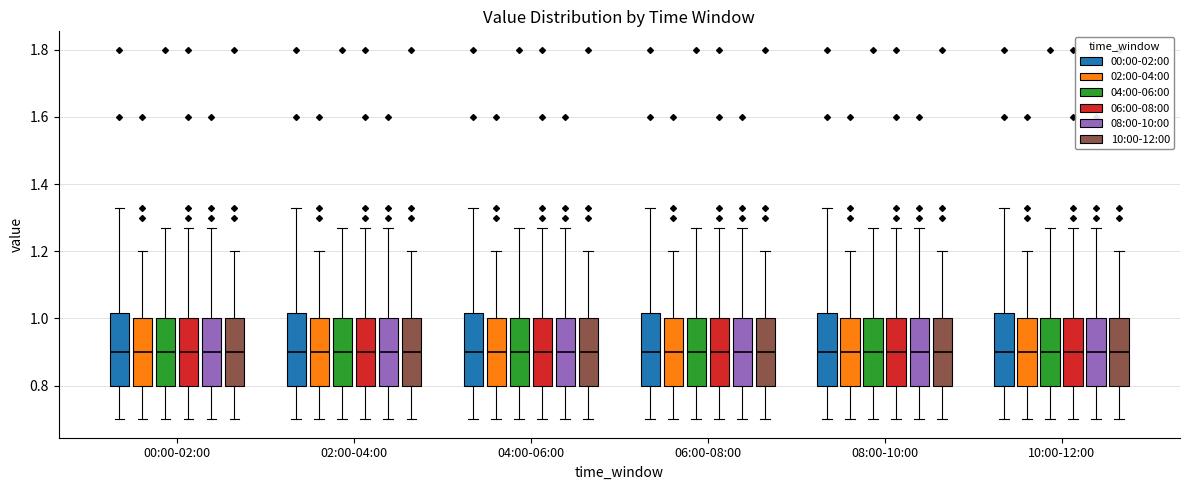

Reading left to right, read every box against the y-axis: the position of its median line, the range the box covers, and the ends of its whiskers. The values are not printed on the chart, so give them approximately, as read against the axis.

00:00-02:00 (00:00-02:00): median 0.90, box 0.80 to 1.02, whiskers 0.70 to 1.34
00:00-02:00 (02:00-04:00): median 0.90, box 0.80 to 1.00, whiskers 0.70 to 1.20
00:00-02:00 (04:00-06:00): median 0.90, box 0.80 to 1.00, whiskers 0.70 to 1.28
00:00-02:00 (06:00-08:00): median 0.90, box 0.80 to 1.00, whiskers 0.70 to 1.28
00:00-02:00 (08:00-10:00): median 0.90, box 0.80 to 1.00, whiskers 0.70 to 1.28
00:00-02:00 (10:00-12:00): median 0.90, box 0.80 to 1.00, whiskers 0.70 to 1.20
02:00-04:00 (00:00-02:00): median 0.90, box 0.80 to 1.02, whiskers 0.70 to 1.34
02:00-04:00 (02:00-04:00): median 0.90, box 0.80 to 1.00, whiskers 0.70 to 1.20
02:00-04:00 (04:00-06:00): median 0.90, box 0.80 to 1.00, whiskers 0.70 to 1.28
02:00-04:00 (06:00-08:00): median 0.90, box 0.80 to 1.00, whiskers 0.70 to 1.28
02:00-04:00 (08:00-10:00): median 0.90, box 0.80 to 1.00, whiskers 0.70 to 1.28
02:00-04:00 (10:00-12:00): median 0.90, box 0.80 to 1.00, whiskers 0.70 to 1.20
04:00-06:00 (00:00-02:00): median 0.90, box 0.80 to 1.02, whiskers 0.70 to 1.34
04:00-06:00 (02:00-04:00): median 0.90, box 0.80 to 1.00, whiskers 0.70 to 1.20
04:00-06:00 (04:00-06:00): median 0.90, box 0.80 to 1.00, whiskers 0.70 to 1.28
04:00-06:00 (06:00-08:00): median 0.90, box 0.80 to 1.00, whiskers 0.70 to 1.28
04:00-06:00 (08:00-10:00): median 0.90, box 0.80 to 1.00, whiskers 0.70 to 1.28
04:00-06:00 (10:00-12:00): median 0.90, box 0.80 to 1.00, whiskers 0.70 to 1.20
06:00-08:00 (00:00-02:00): median 0.90, box 0.80 to 1.02, whiskers 0.70 to 1.34
06:00-08:00 (02:00-04:00): median 0.90, box 0.80 to 1.00, whiskers 0.70 to 1.20
06:00-08:00 (04:00-06:00): median 0.90, box 0.80 to 1.00, whiskers 0.70 to 1.28
06:00-08:00 (06:00-08:00): median 0.90, box 0.80 to 1.00, whiskers 0.70 to 1.28
06:00-08:00 (08:00-10:00): median 0.90, box 0.80 to 1.00, whiskers 0.70 to 1.28
06:00-08:00 (10:00-12:00): median 0.90, box 0.80 to 1.00, whiskers 0.70 to 1.20
08:00-10:00 (00:00-02:00): median 0.90, box 0.80 to 1.02, whiskers 0.70 to 1.34
08:00-10:00 (02:00-04:00): median 0.90, box 0.80 to 1.00, whiskers 0.70 to 1.20
08:00-10:00 (04:00-06:00): median 0.90, box 0.80 to 1.00, whiskers 0.70 to 1.28
08:00-10:00 (06:00-08:00): median 0.90, box 0.80 to 1.00, whiskers 0.70 to 1.28
08:00-10:00 (08:00-10:00): median 0.90, box 0.80 to 1.00, whiskers 0.70 to 1.28
08:00-10:00 (10:00-12:00): median 0.90, box 0.80 to 1.00, whiskers 0.70 to 1.20
10:00-12:00 (00:00-02:00): median 0.90, box 0.80 to 1.02, whiskers 0.70 to 1.34
10:00-12:00 (02:00-04:00): median 0.90, box 0.80 to 1.00, whiskers 0.70 to 1.20
10:00-12:00 (04:00-06:00): median 0.90, box 0.80 to 1.00, whiskers 0.70 to 1.28
10:00-12:00 (06:00-08:00): median 0.90, box 0.80 to 1.00, whiskers 0.70 to 1.28
10:00-12:00 (08:00-10:00): median 0.90, box 0.80 to 1.00, whiskers 0.70 to 1.28
10:00-12:00 (10:00-12:00): median 0.90, box 0.80 to 1.00, whiskers 0.70 to 1.20